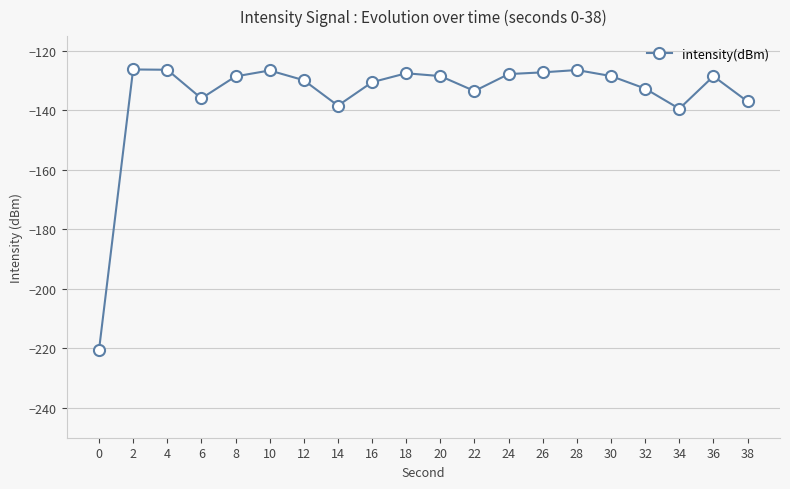

True or false: the data has more than 1 interior local peaks.

True